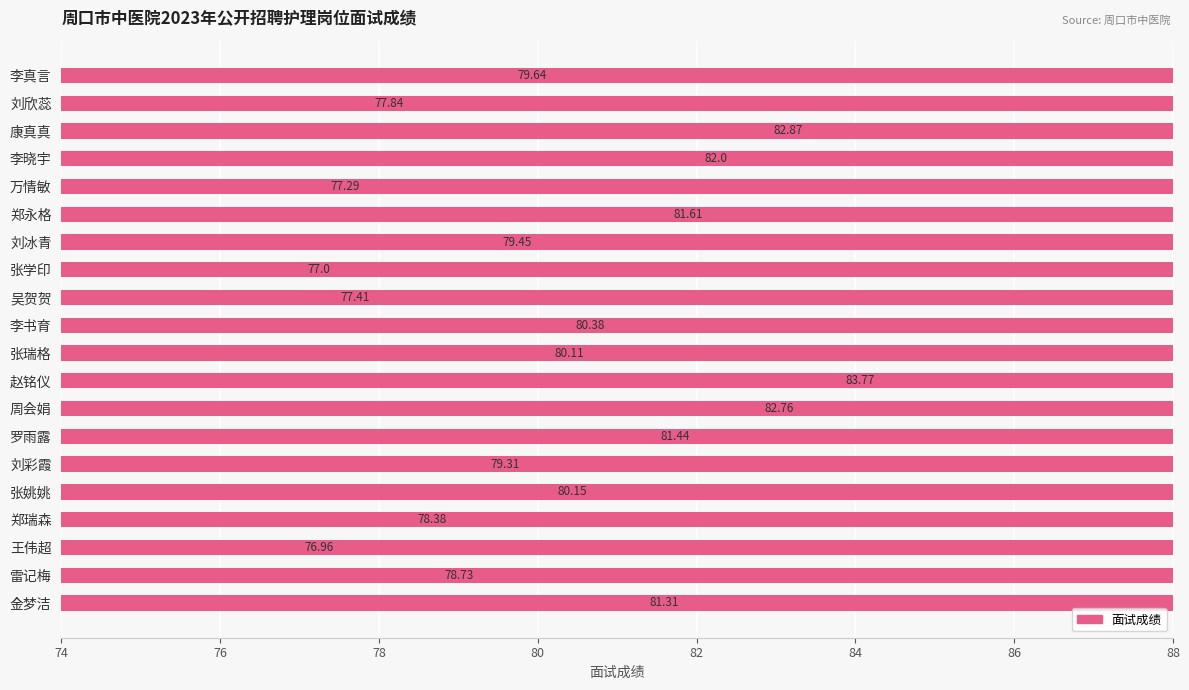

What is the greatest value displayed?

83.8